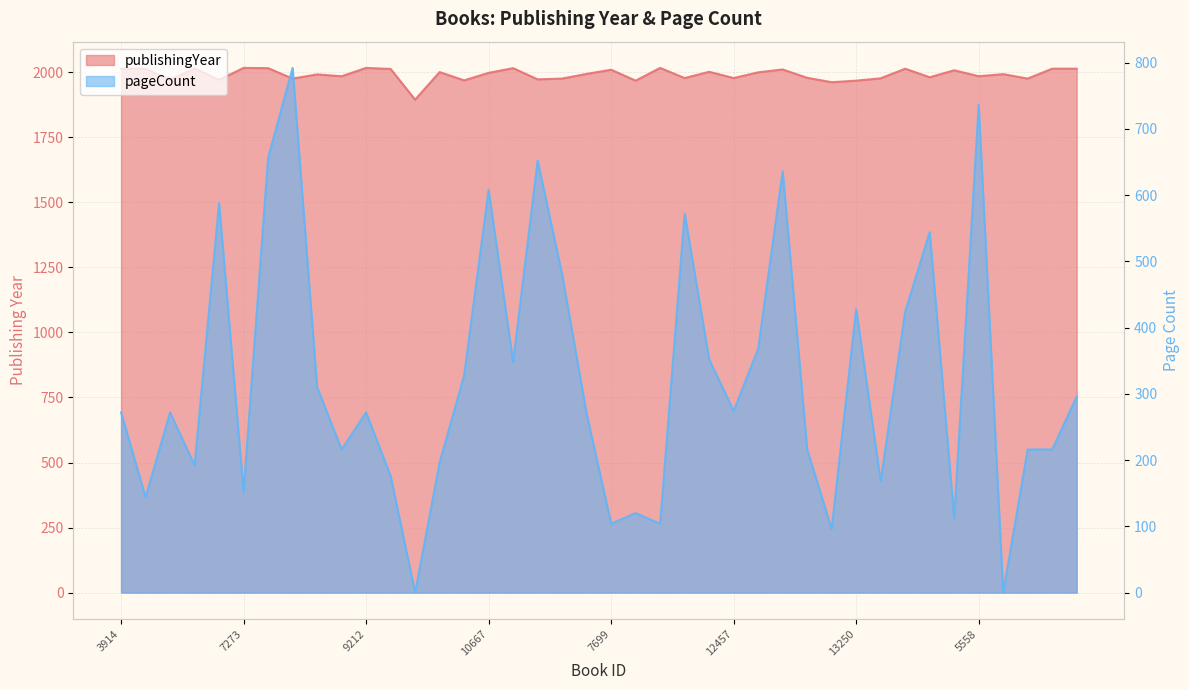

How many lines are shown in the chart?

2